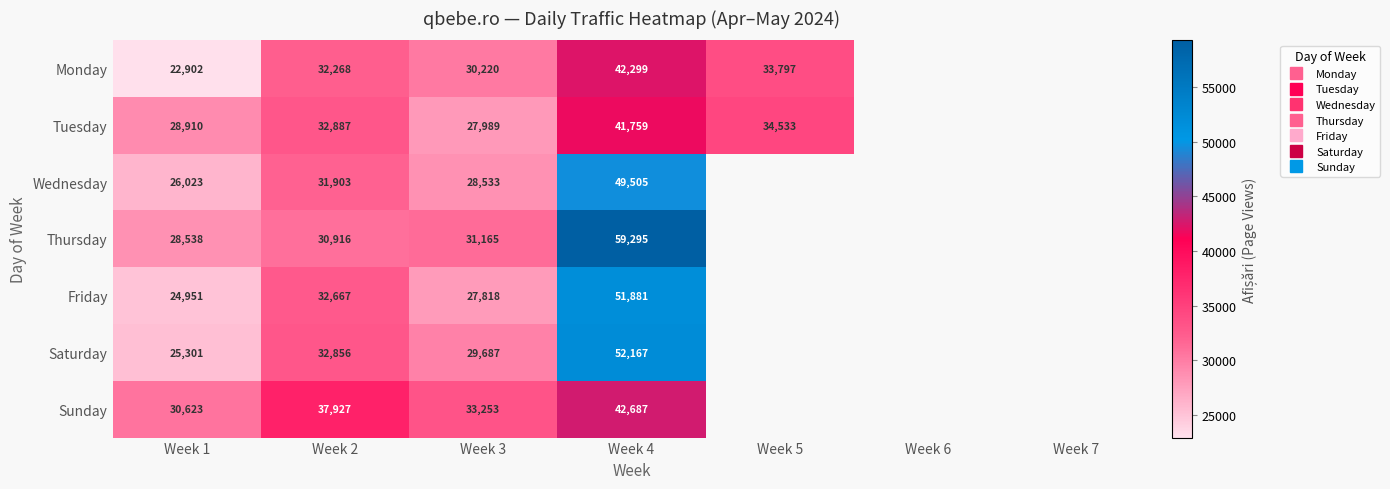

Which series has the largest range (max minus min)?

Thursday